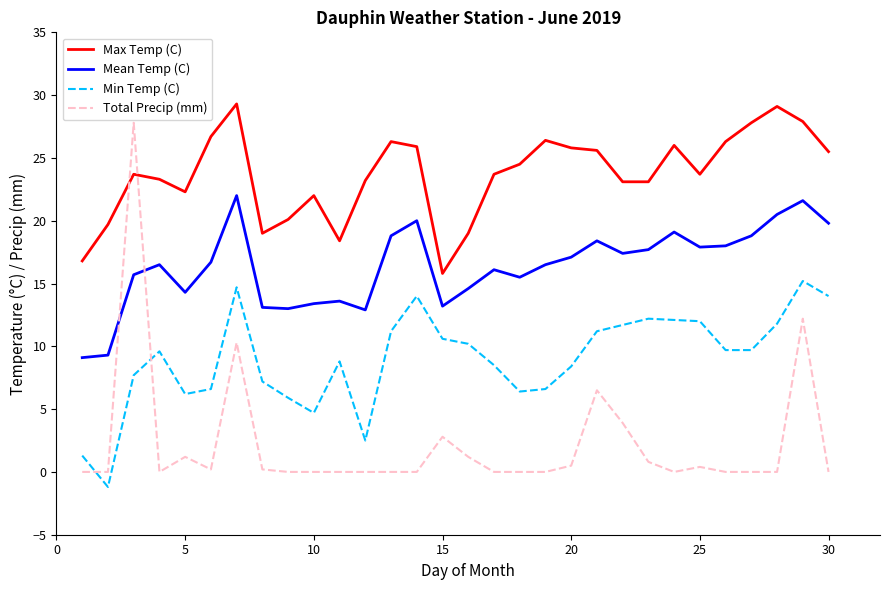

Which series has the largest total across all categories?

Max Temp (C)